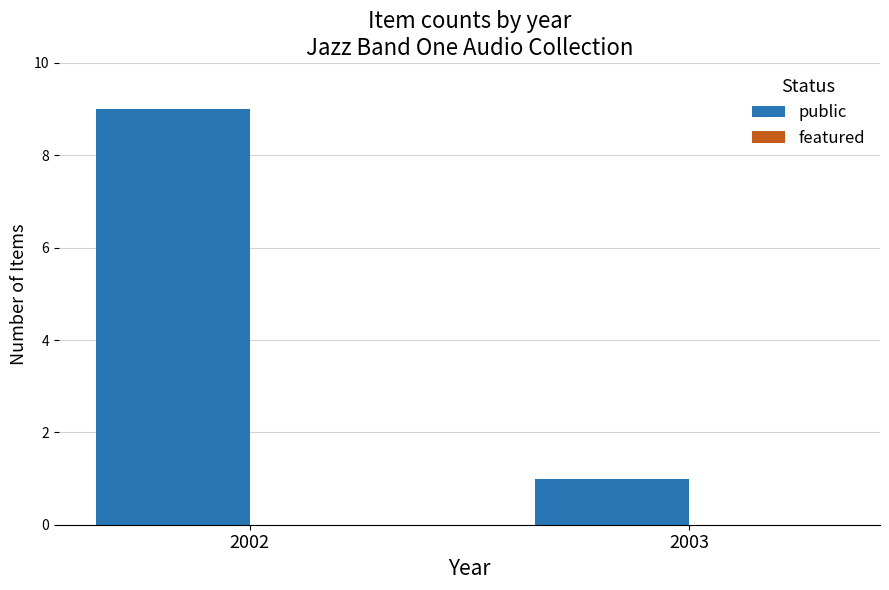

Reading left to right, extract all data points from this chart.

9	1